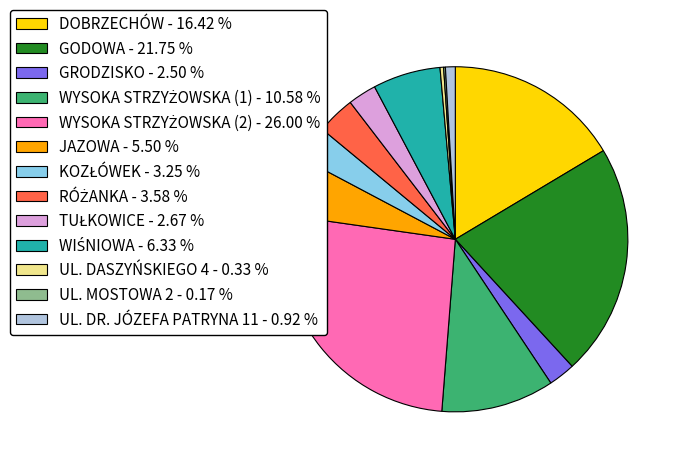

Which has a higher value, DOBRZECHÓW - 16.42 % or UL. DASZYŃSKIEGO 4 - 0.33 %?

DOBRZECHÓW - 16.42 %